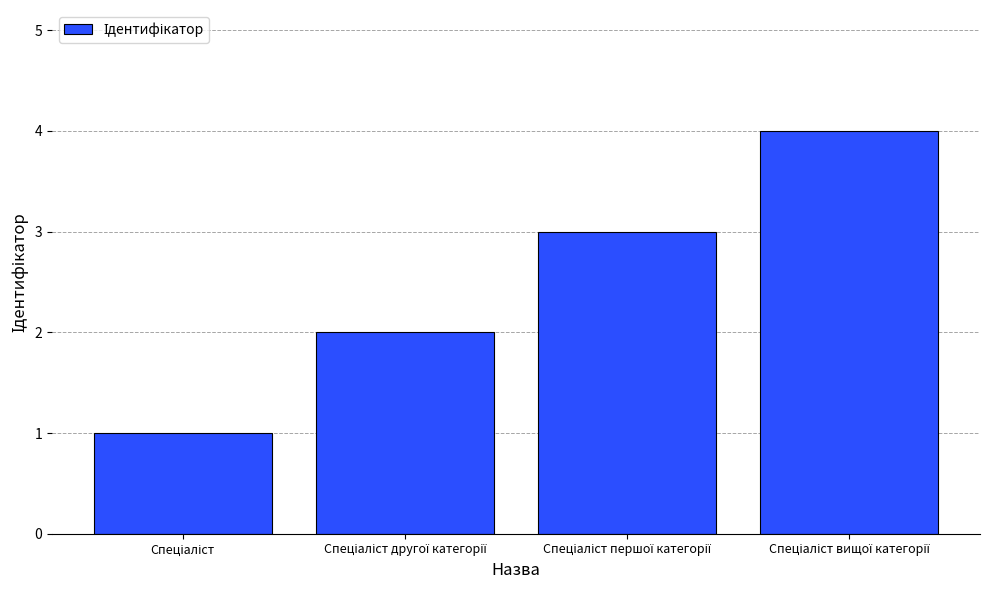

What is the greatest value displayed?

4